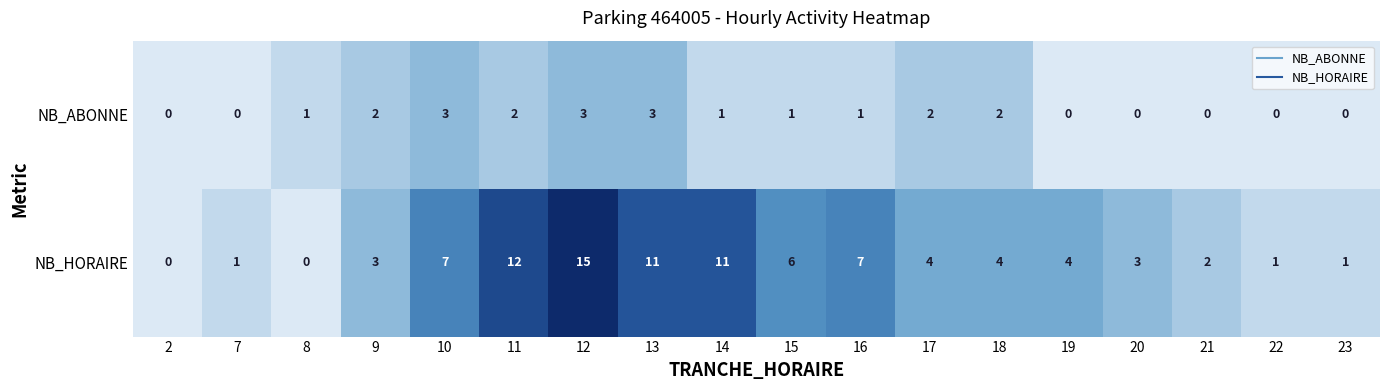

The value of NB_ABONNE at 12 is 5. True or false?

False